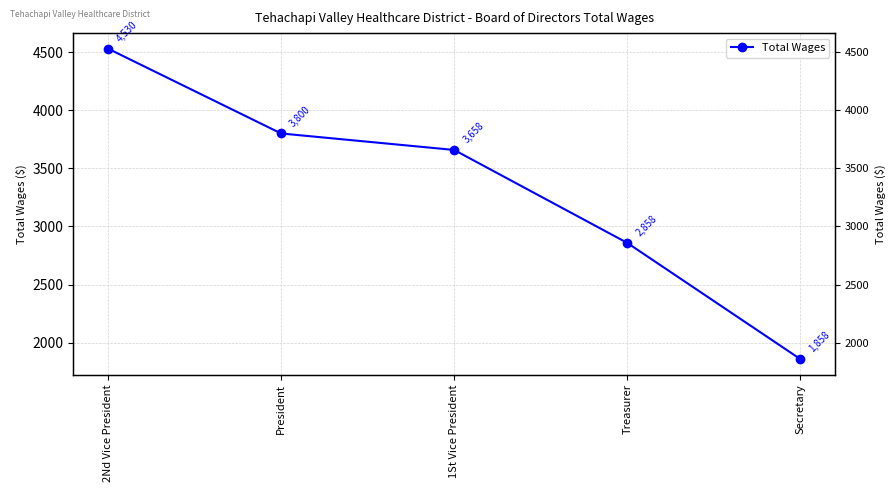

Between Secretary and 1St Vice President, which is larger?

1St Vice President